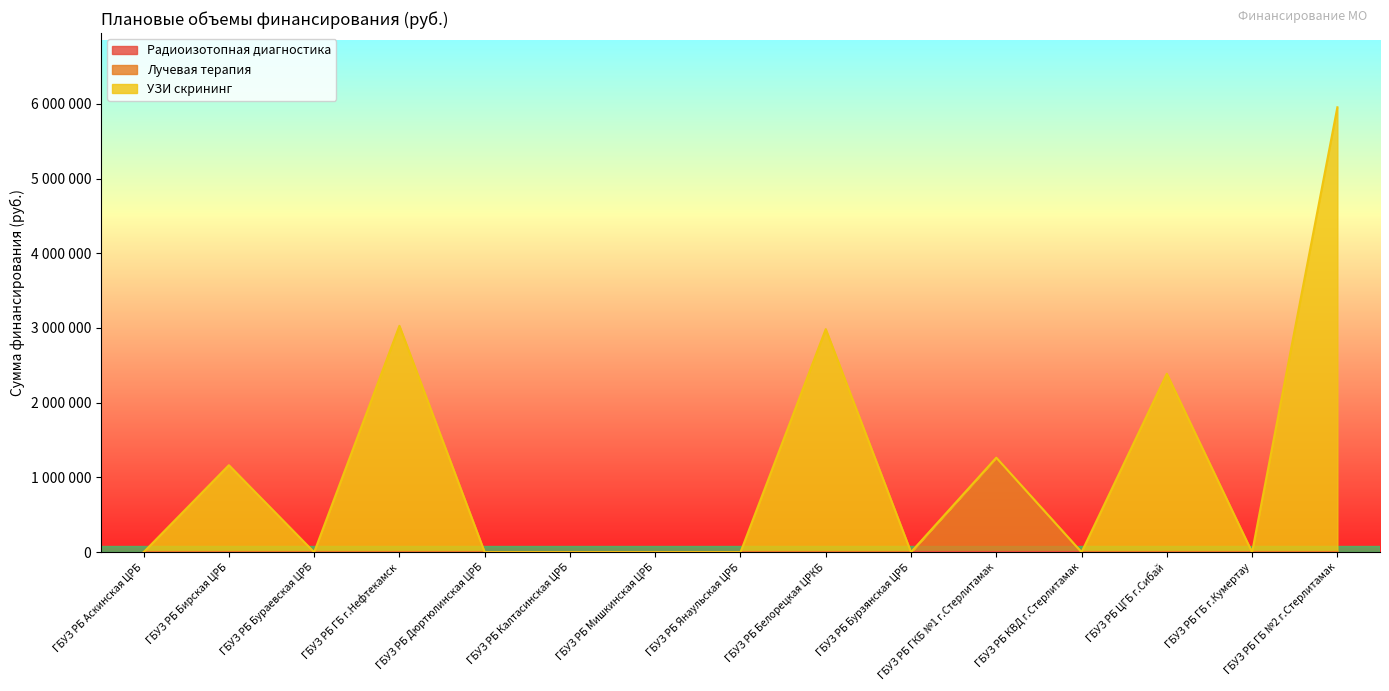

True or false: Лучевая терапия and УЗИ скрининг intersect in this chart.

False